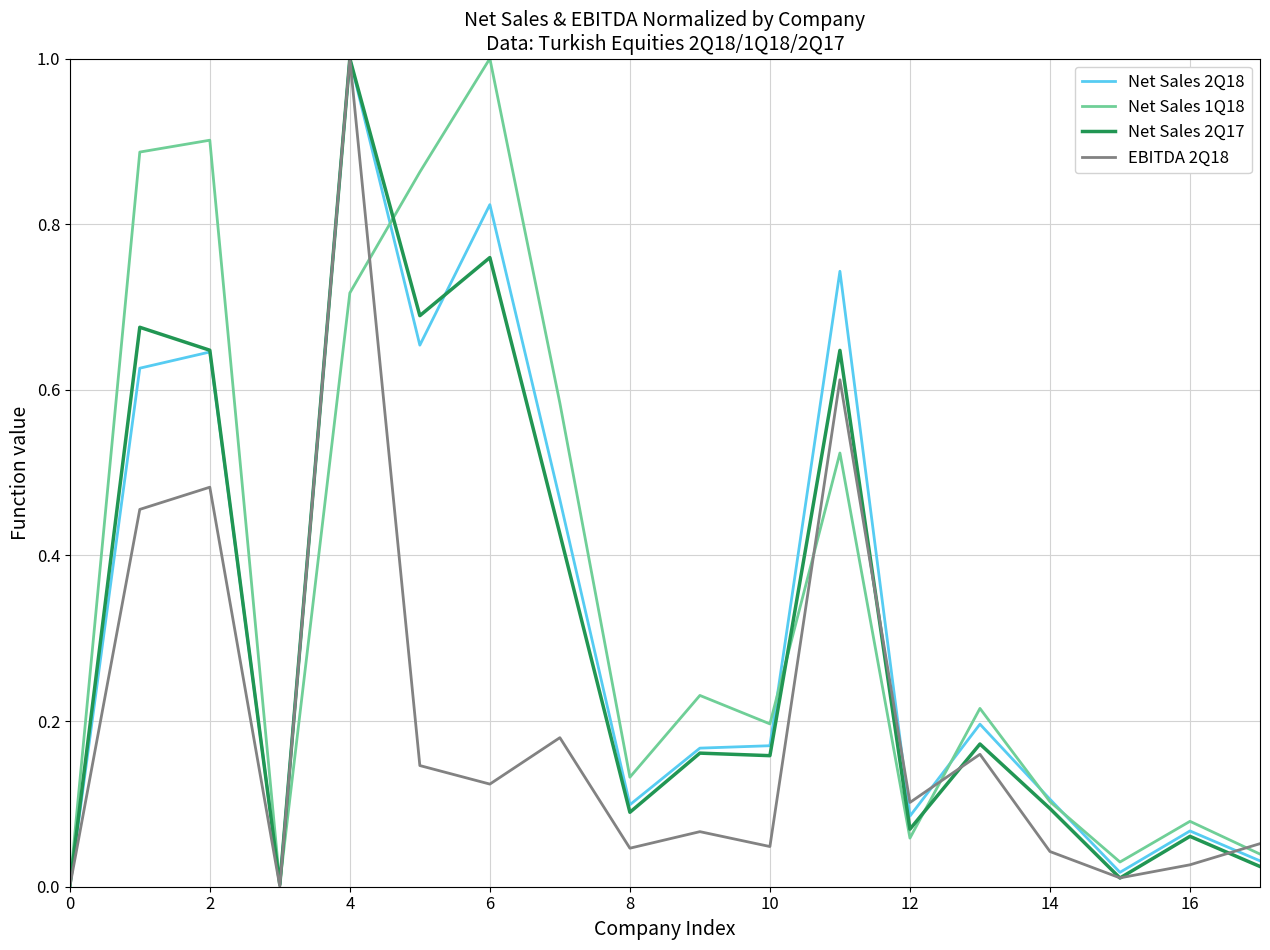

What is the highest value of the EBITDA 2Q18 series?

1.0